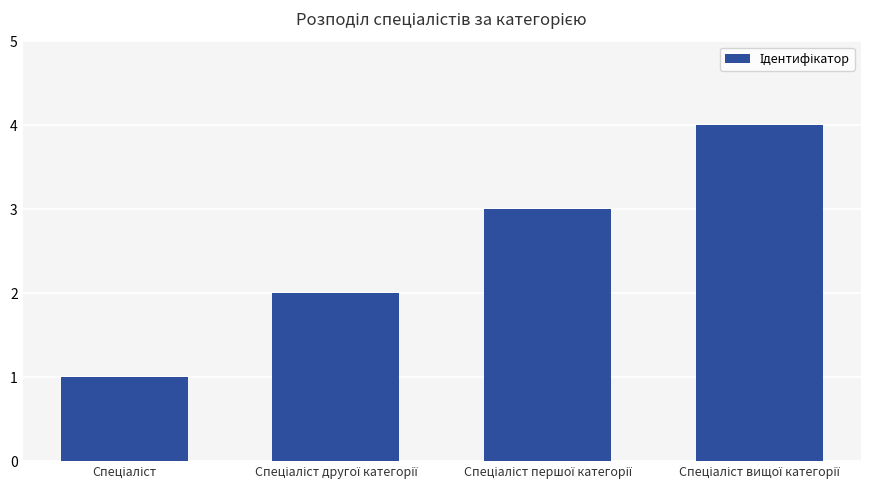

What is the difference between the maximum and minimum values?

3